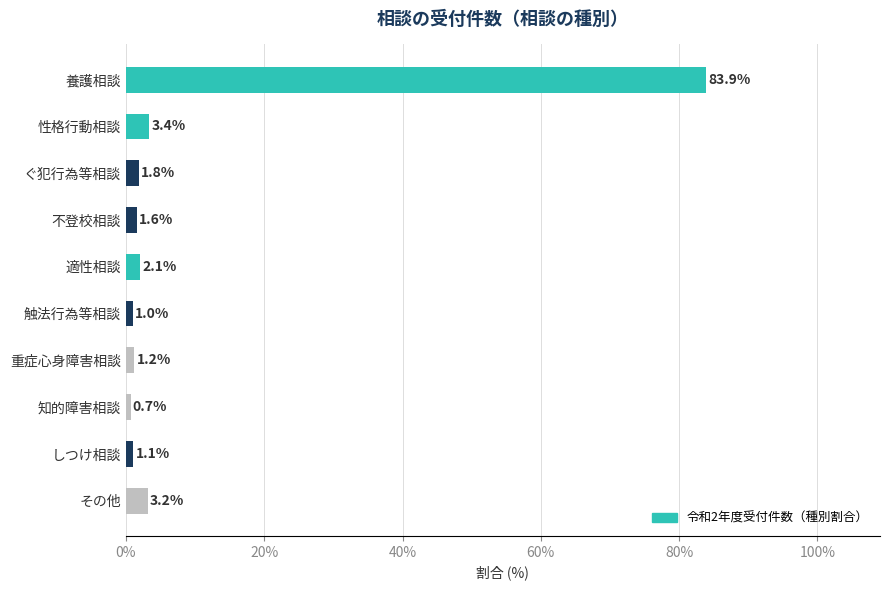

Are the bars horizontal?

Yes